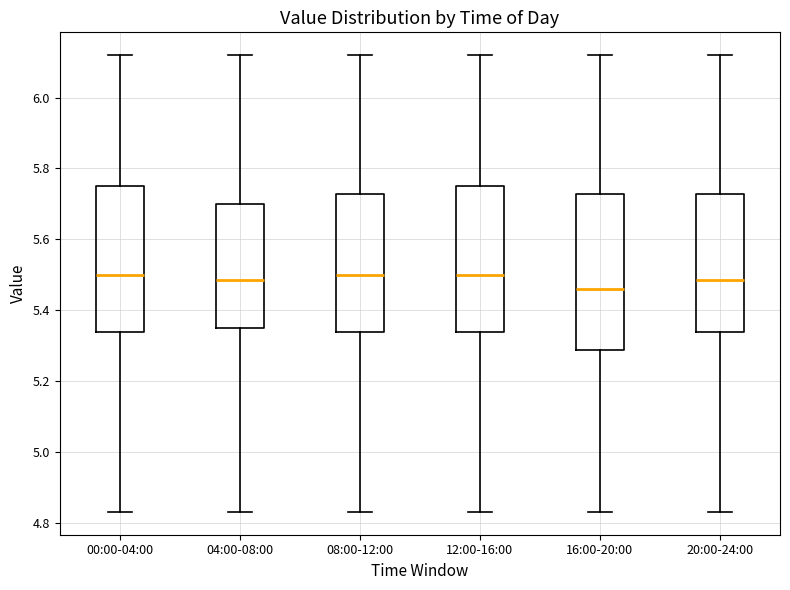

Which box has the lowest median line?

16:00-20:00